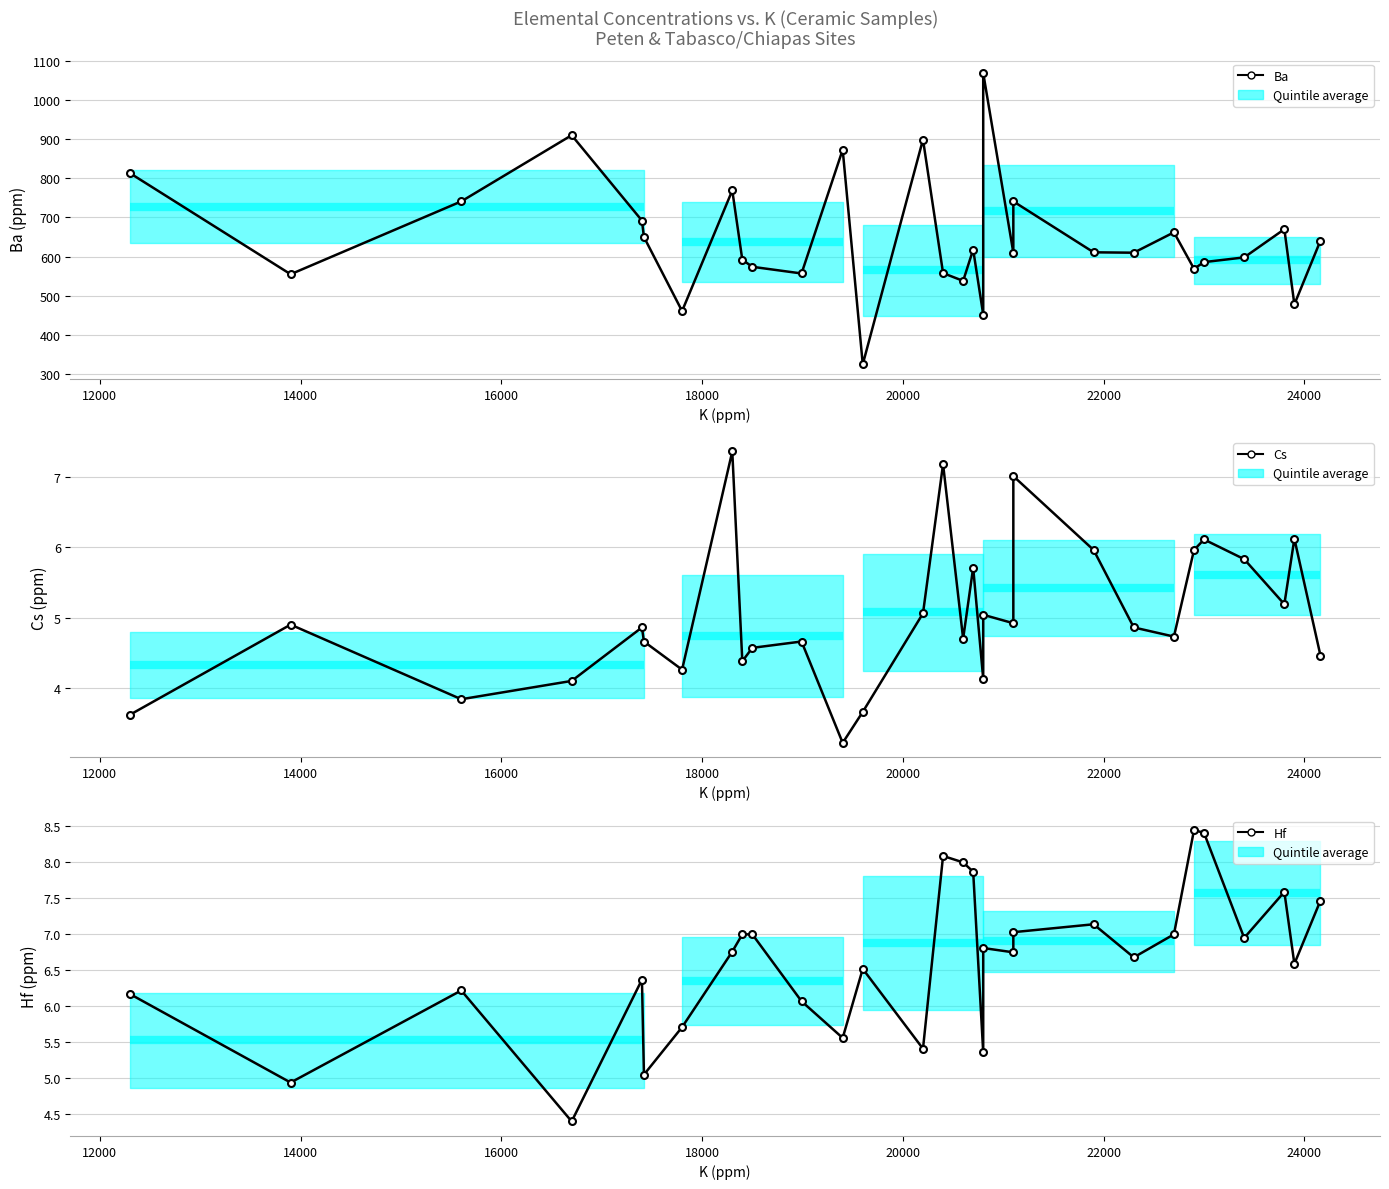

Reading left to right, what are all the values shown in this chart?

Ba: 813.0	555.0	741.0	910.0	692.0	650.0	461.0	769.0	592.0	574.0	557.0	873.0	325.0	899.0	558.0	538.0	618.0	452.0	1069.0	610.0	741.0	611.0	610.0	662.0	569.0	586.0	598.0	670.0	478.0	640.9
Cs: 3.6	4.9	3.8	4.1	4.9	4.7	4.3	7.4	4.4	4.6	4.7	3.2	3.7	5.1	7.2	4.7	5.7	4.1	5.0	4.9	7.0	6.0	4.9	4.7	6.0	6.1	5.8	5.2	6.1	4.5
Hf: 6.2	4.9	6.2	4.4	6.4	5.0	5.7	6.8	7.0	7.0	6.1	5.6	6.5	5.4	8.1	8.0	7.9	5.4	6.8	6.8	7.0	7.1	6.7	7.0	8.4	8.4	7.0	7.6	6.6	7.5